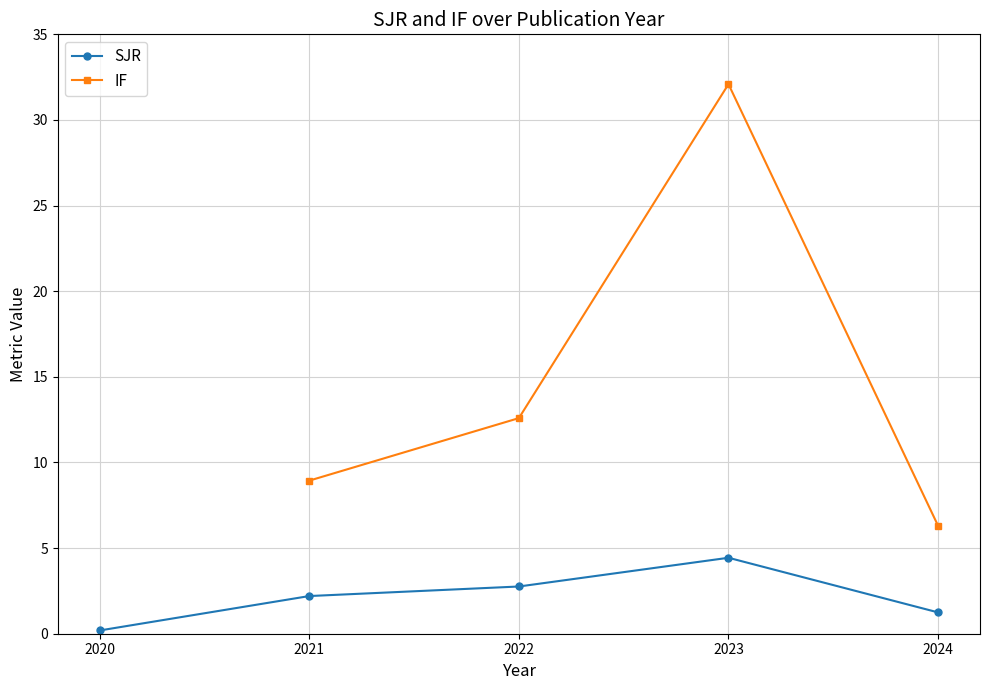

Is it true that SJR equals 0.1 at 2020?

False